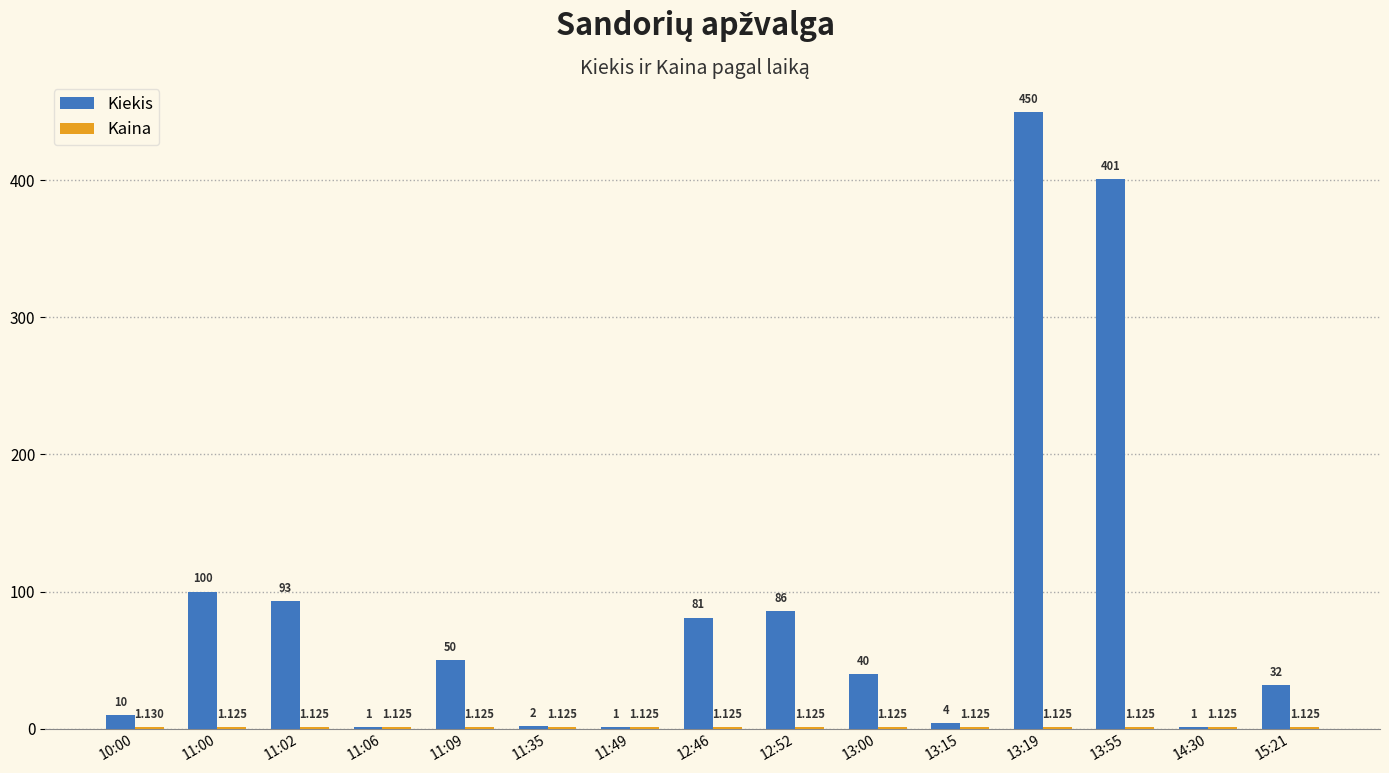

Which series has the largest total across all categories?

Kiekis